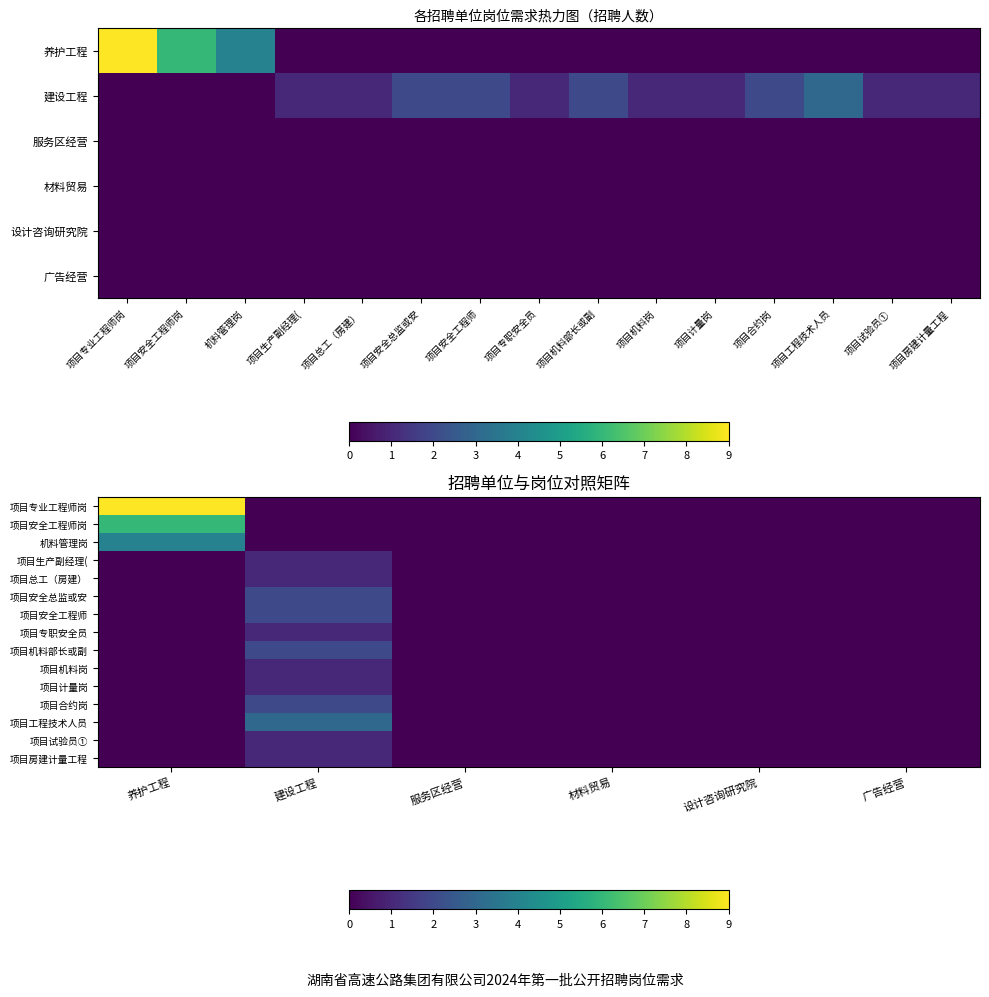

How many values in the 项目总工（房建） series exceed 0?

1